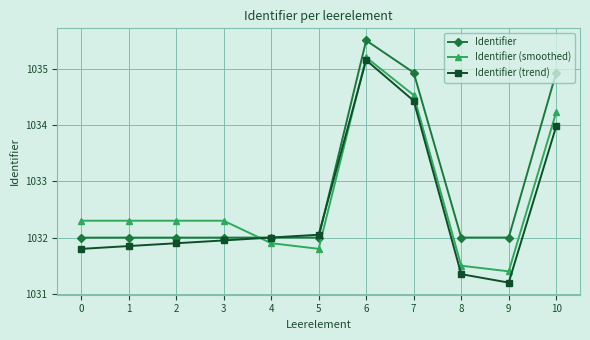

How many intersections are there between Identifier (trend) and Identifier (smoothed)?

2